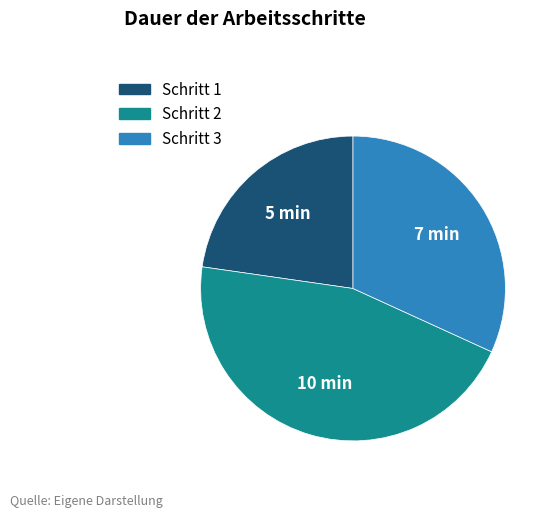

Which slice is the smallest?

Schritt 1